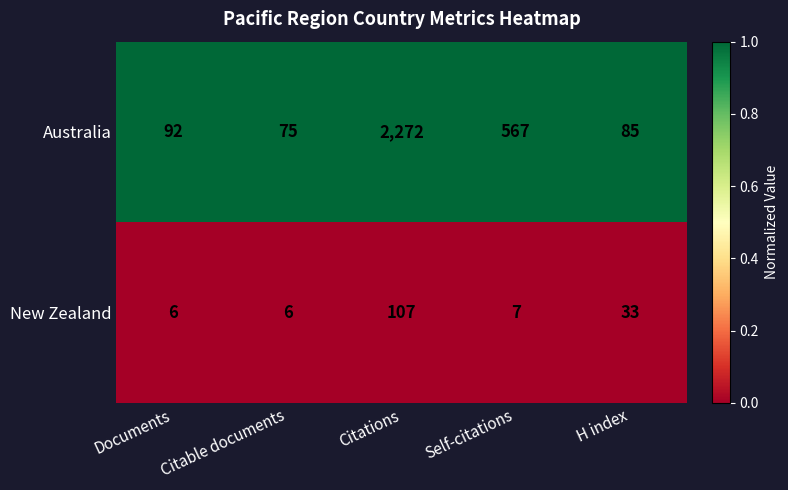

What is the total value across all series at Citable documents?

81